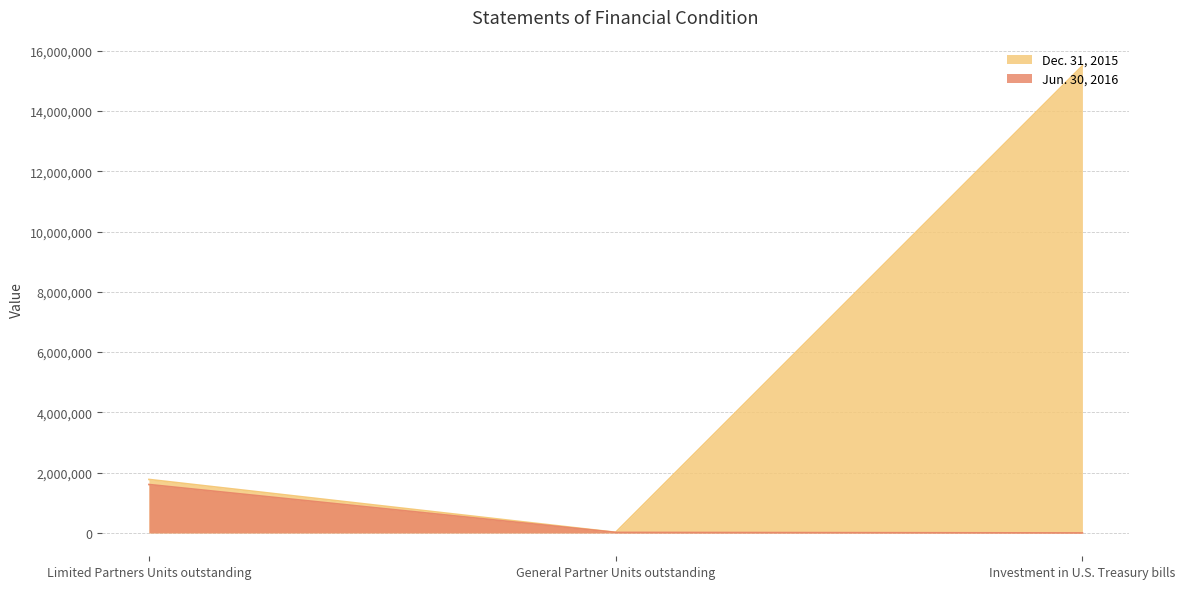

Between General Partner Units outstanding and Investment in U.S. Treasury bills, which series saw the biggest shift?

Dec. 31, 2015